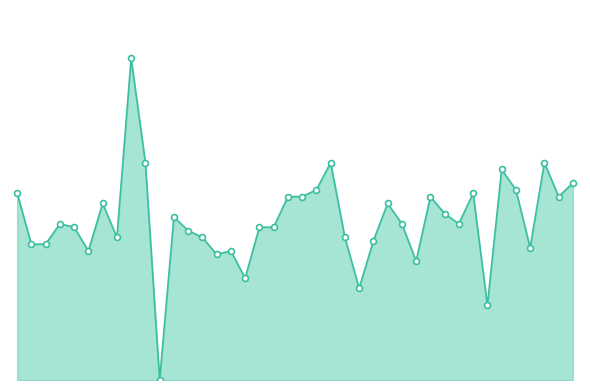

Is this an area chart (filled region under the line)?

Yes